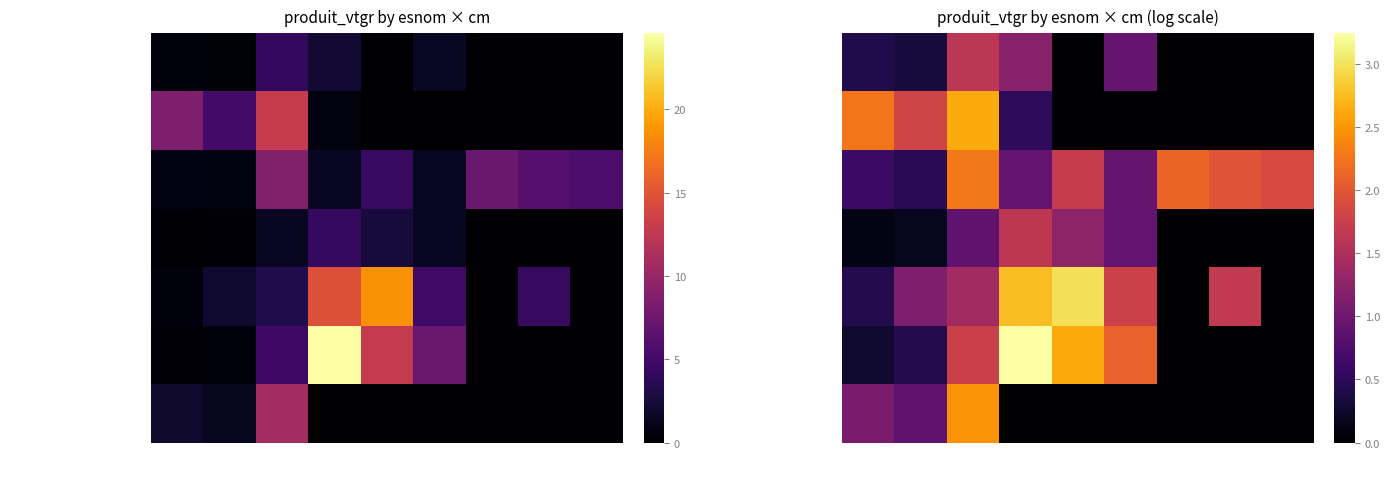

Which series has the largest range (max minus min)?

EPICEA